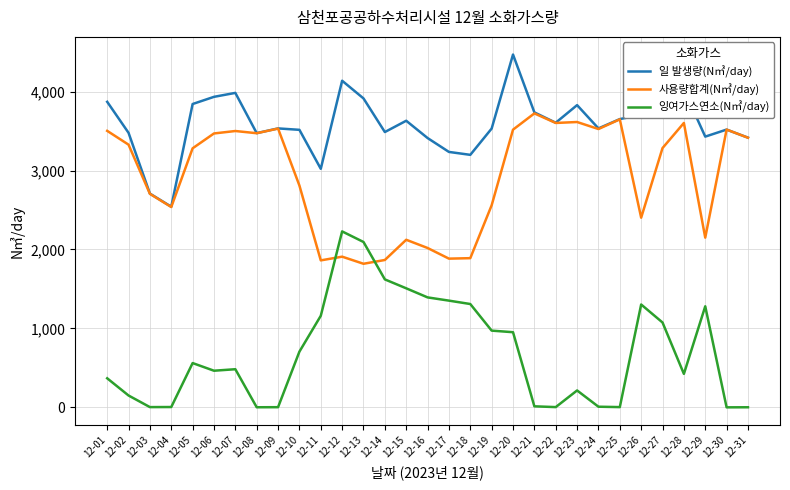

Is it true that 일 발생량(N㎥/day) equals 3829 at 12-23?

True